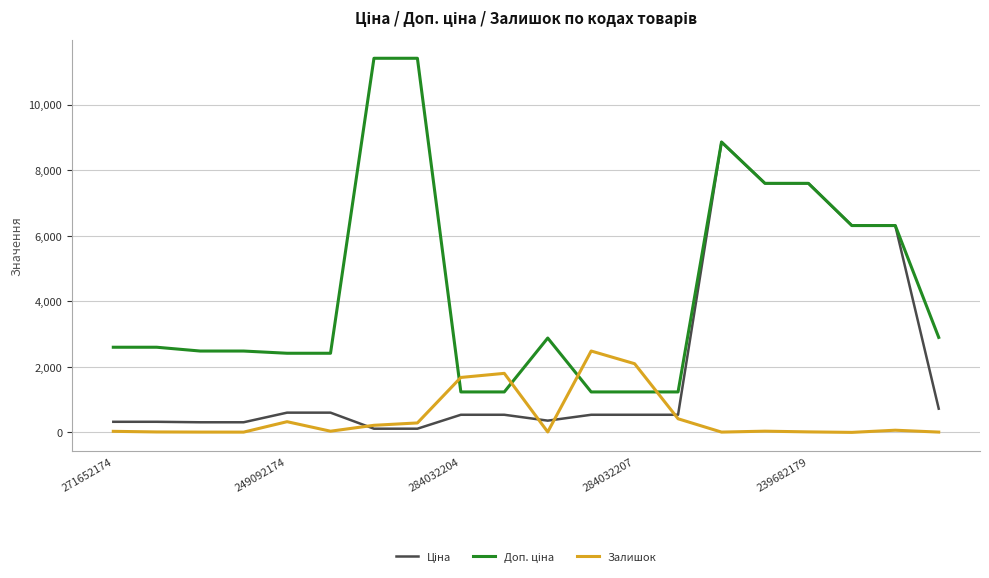

What is the highest value of the Залишок series?

2483.0